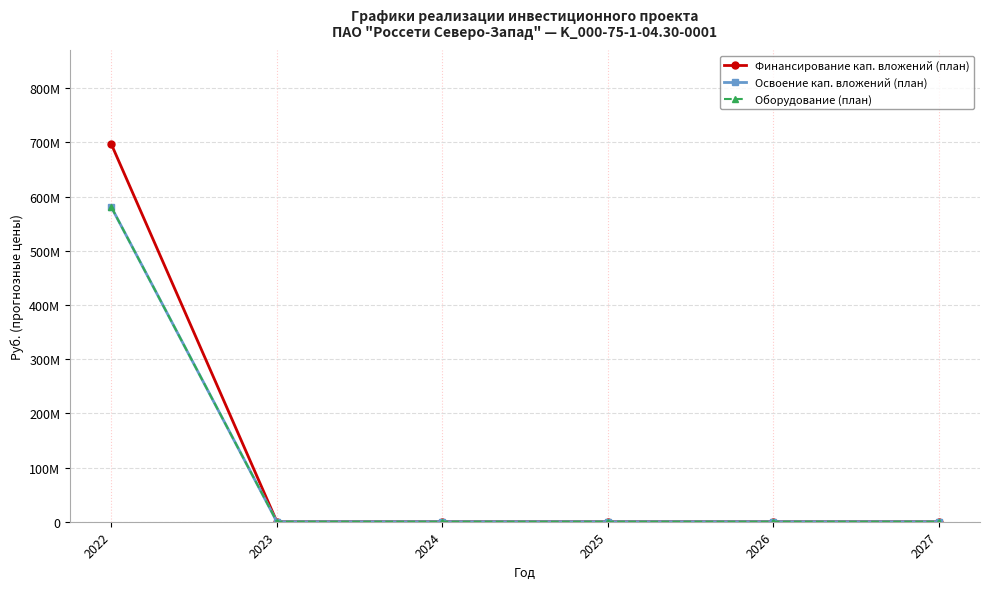

Is this an area chart (filled region under the line)?

No